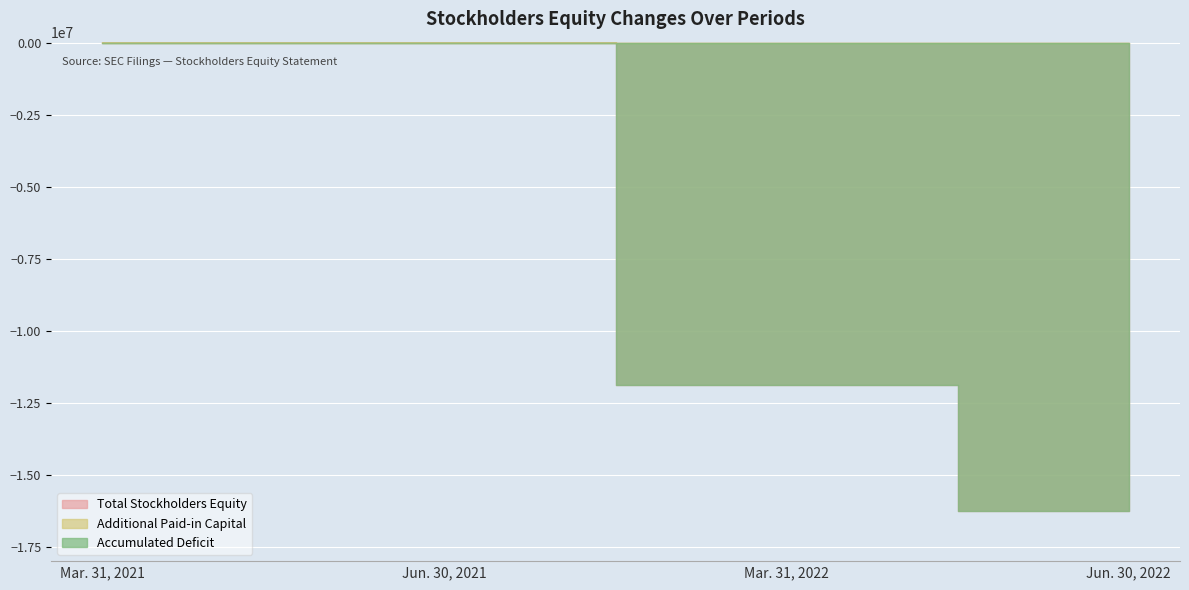

What is the total value across all series at Mar. 31, 2021?

48311